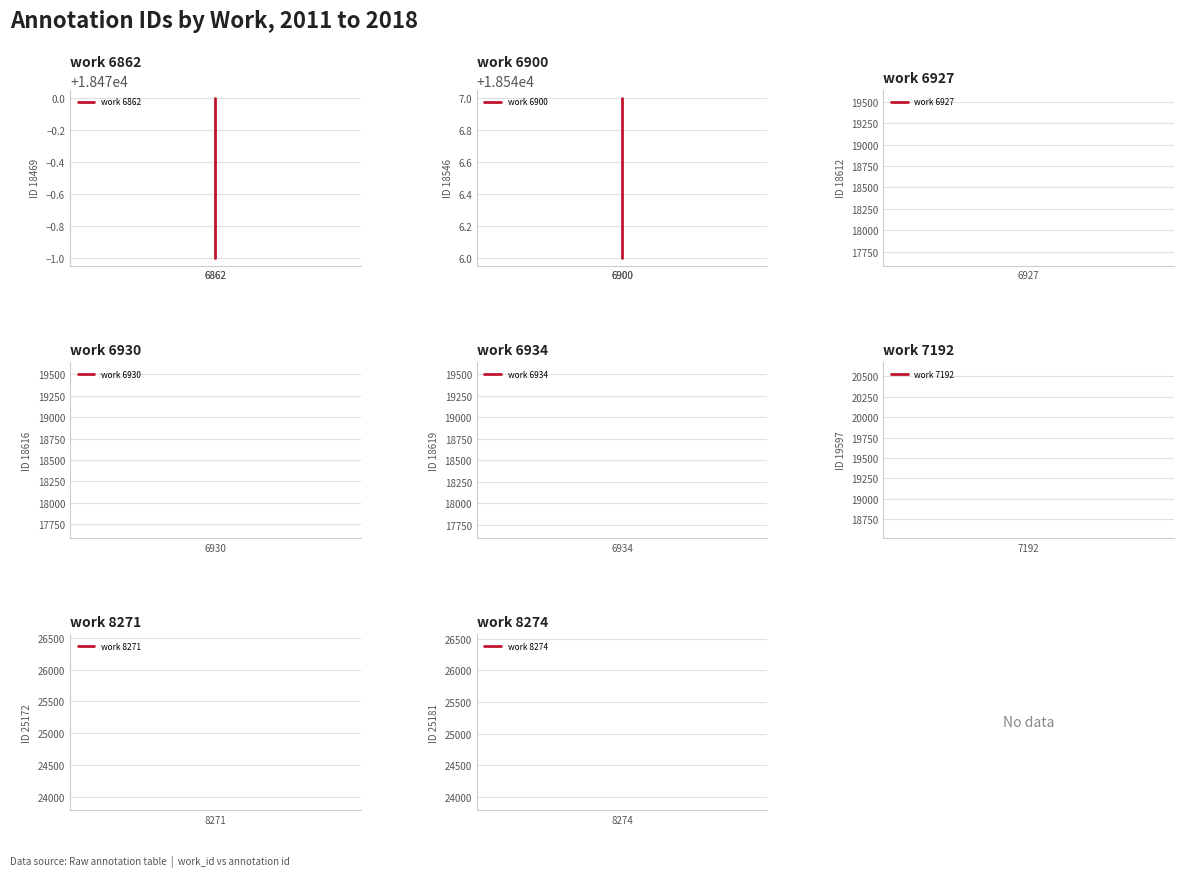

True or false: work 6862 has a value of 18469 at 6862.

True